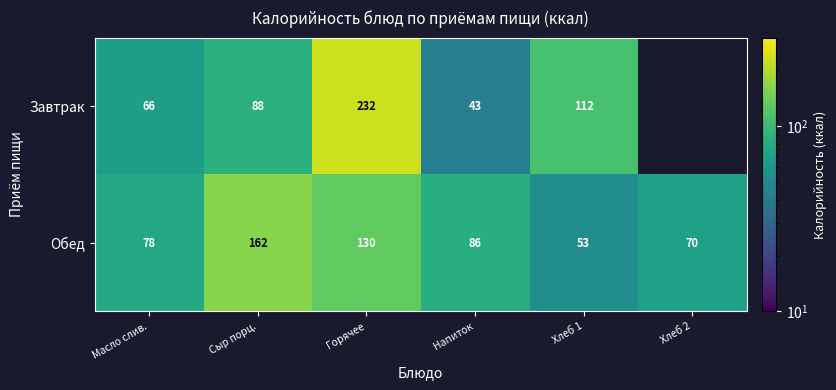

Which series changed the most between Масло слив. and Напиток?

Завтрак